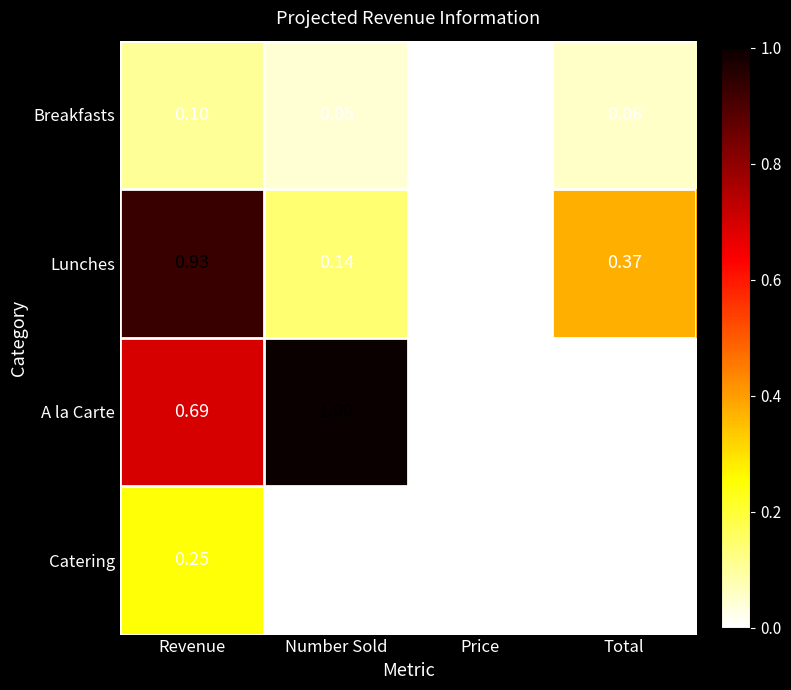

At which label does Breakfasts reach its peak?

Revenue